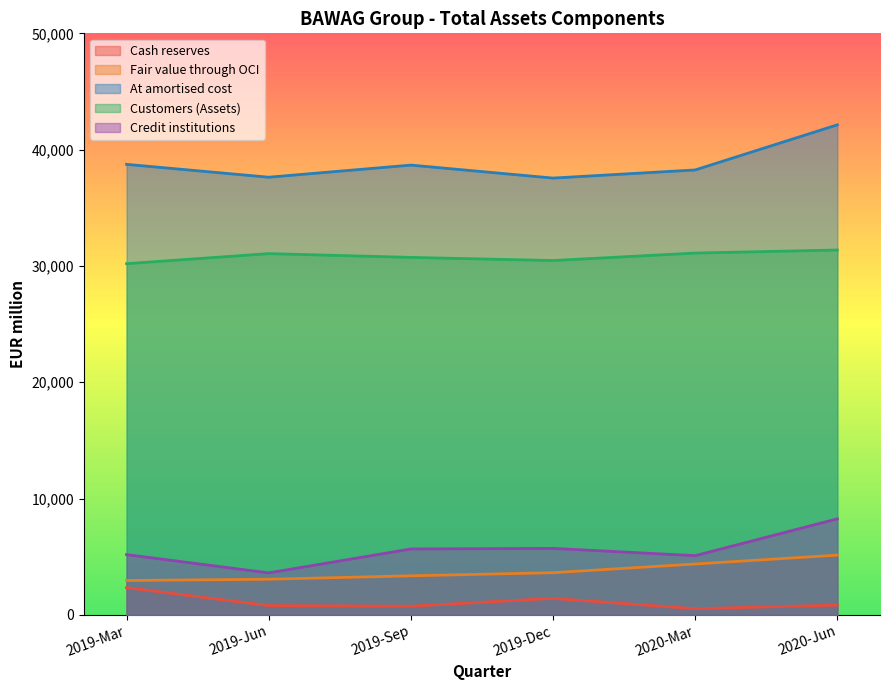

Where does the Fair value through OCI series first go above 3631?

2020-Mar